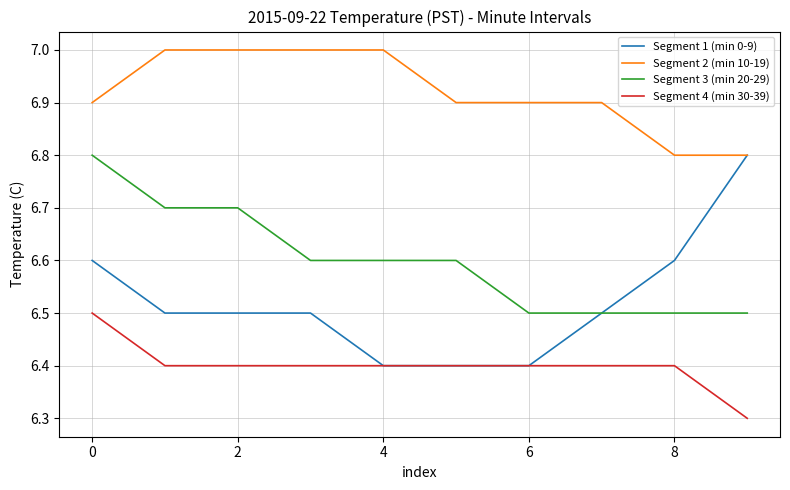

List the series in order of their overall mean, highest first.

Segment 2 (min 10-19), Segment 3 (min 20-29), Segment 1 (min 0-9), Segment 4 (min 30-39)